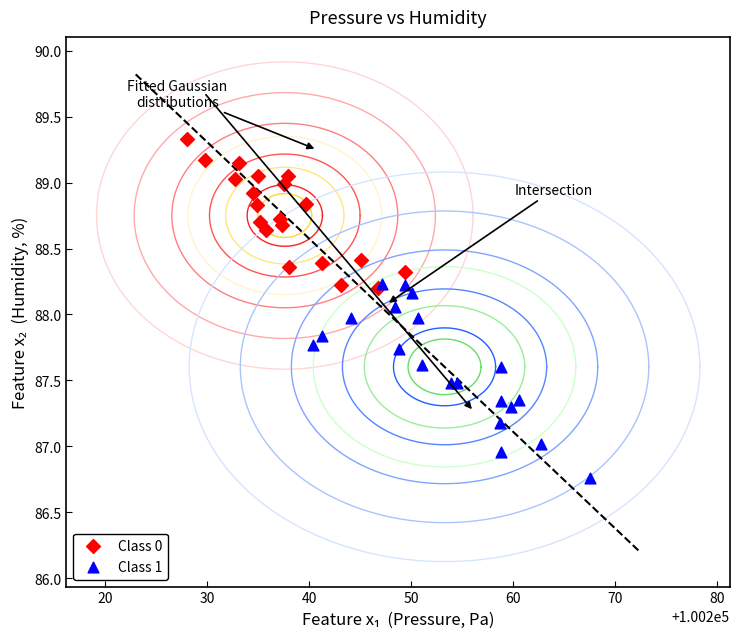

Which series has the widest spread of Y values?

Class 1